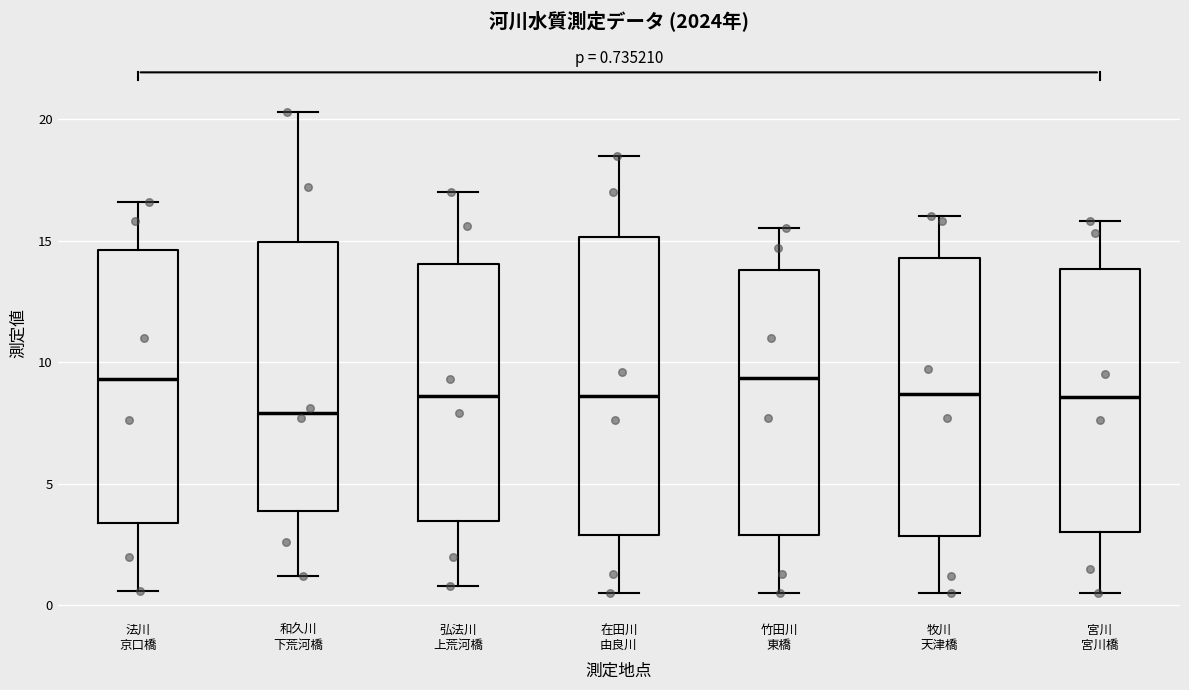

Which box is the tallest, from its lower edge to its upper edge?

在田川 由良川